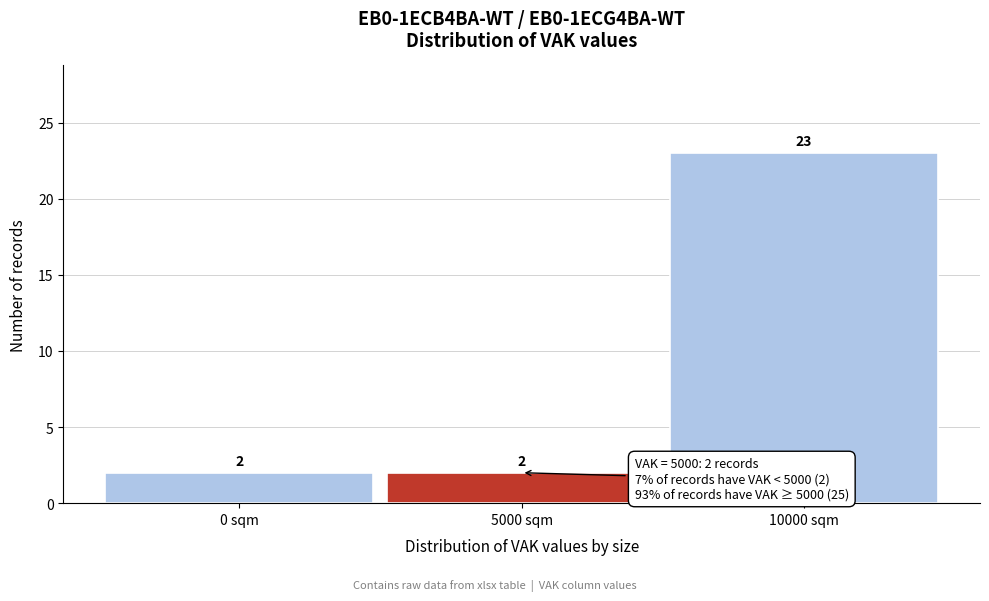

Reading left to right, transcribe this chart: for each bar, give the range it covers on the x-axis and its height.

-2500 to 2500: 2
2500 to 7500: 2
7500 to 12500: 23